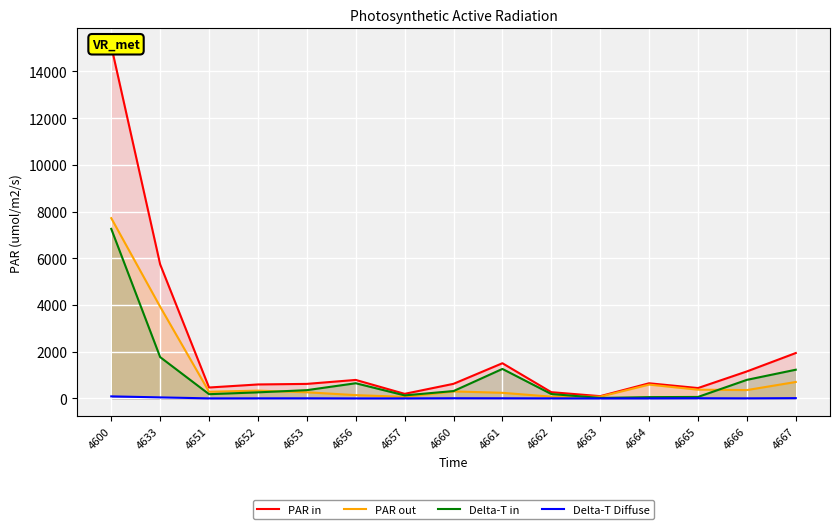

Reading left to right, list all the values displayed in this chart.

PAR in: 4600=15090	4633=5740	4651=466	4652=597	4653=621	4656=791	4657=195	4660=624	4661=1506	4662=266	4663=96	4664=647	4665=443	4666=1155	4667=1943
PAR out: 4600=7718	4633=3924	4651=284	4652=333	4653=262	4656=140	4657=66	4660=299	4661=239	4662=75	4663=74	4664=590	4665=373	4666=356	4667=703
Delta-T in: 4600=7259	4633=1768	4651=180	4652=259	4653=353	4656=649	4657=129	4660=314	4661=1262	4662=187	4663=20	4664=54	4665=62	4666=794	4667=1228
Delta-T Diffuse: 4600=87	4633=43	4651=1	4652=3	4653=4	4656=0	4657=0	4660=7	4661=5	4662=2	4663=0	4664=1	4665=7	4666=3	4667=11